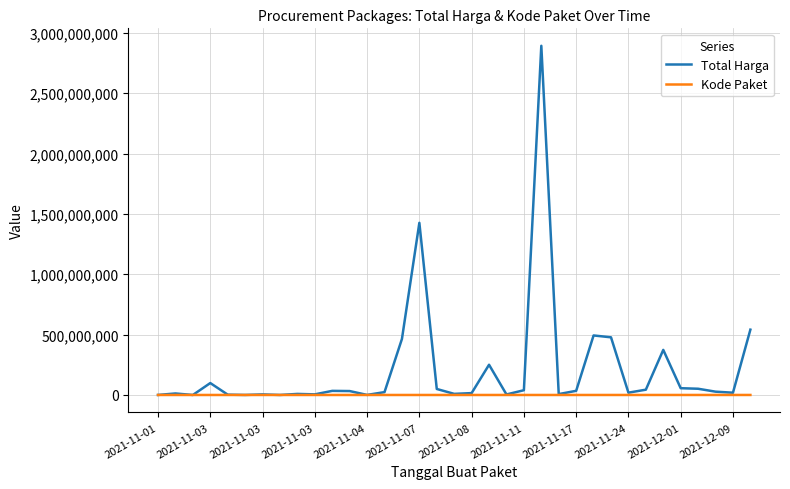

What is the maximum value for Total Harga?

2892122000